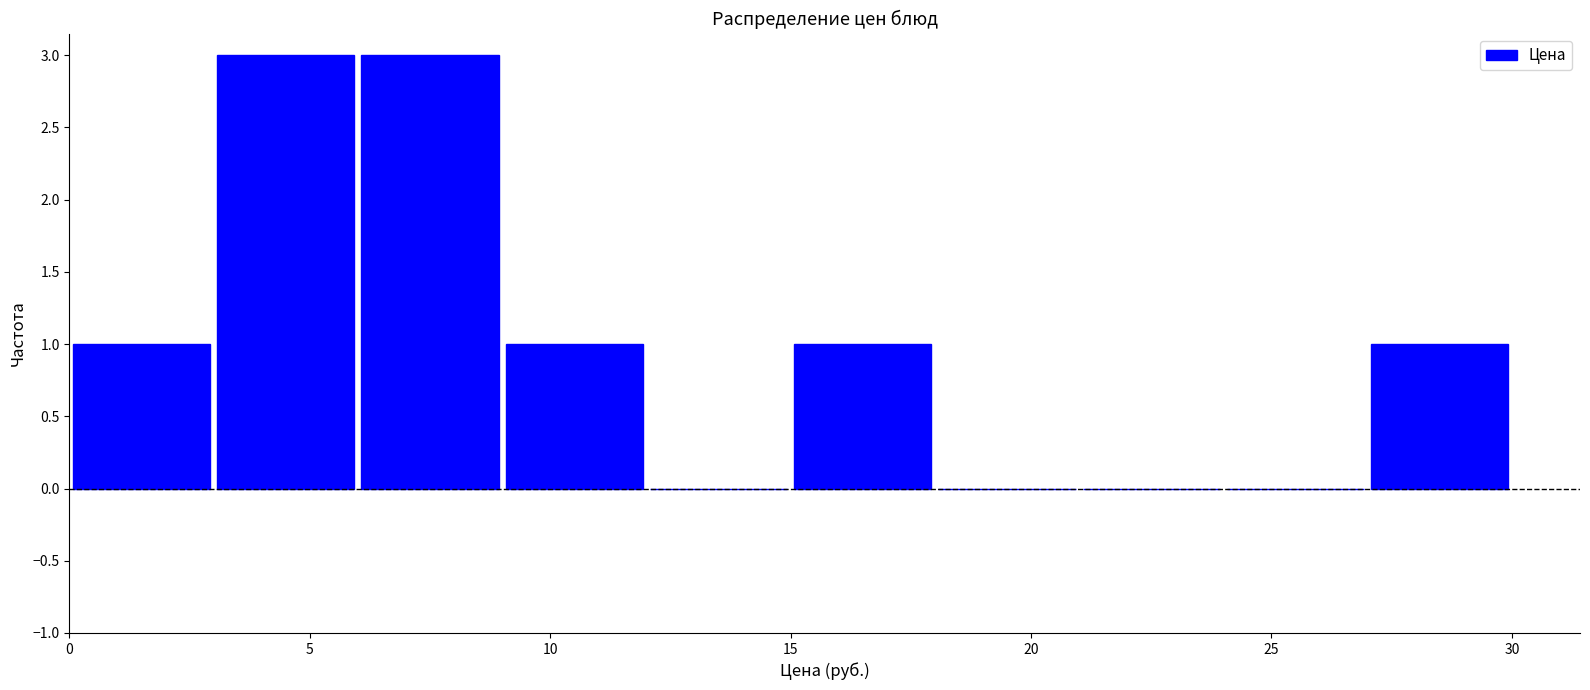

What is the height of the bar covering 3 to 6 on the x-axis? The values are not printed on the chart, so give them approximately, as read against the axis.

3